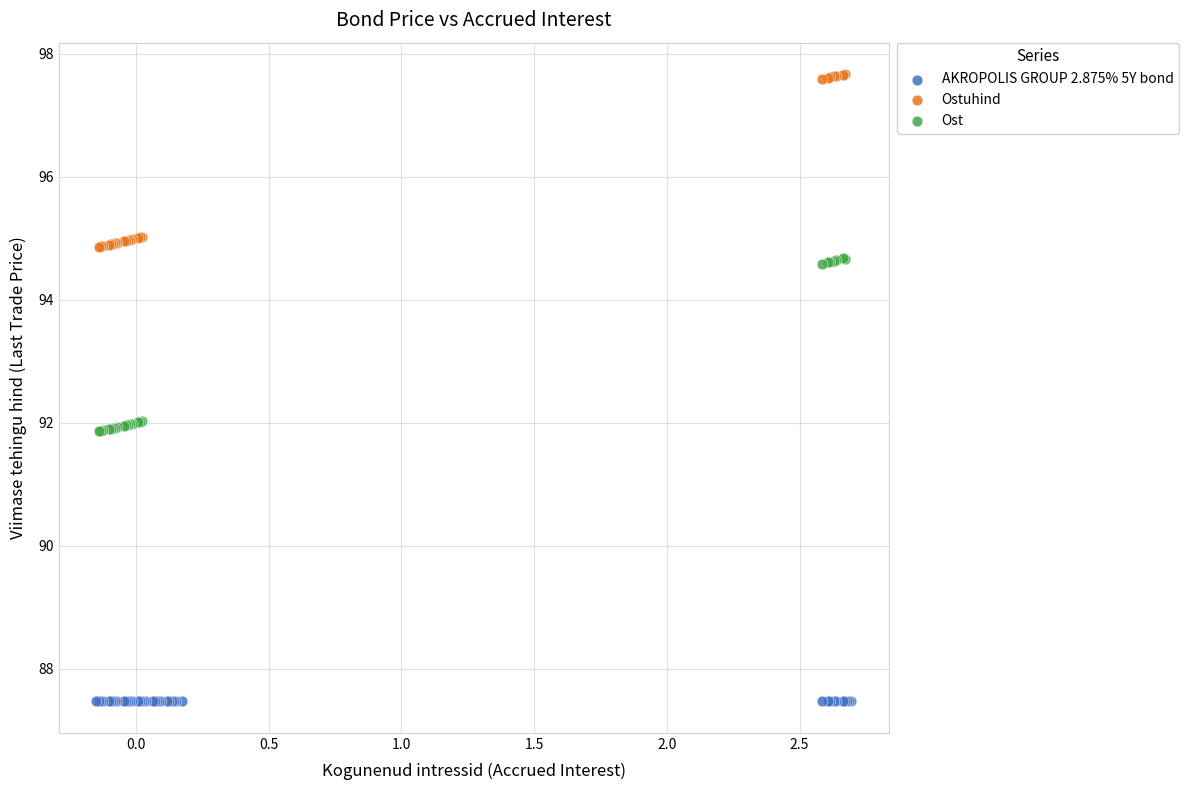

Which series reaches the minimum Y coordinate?

AKROPOLIS GROUP 2.875% 5Y bond